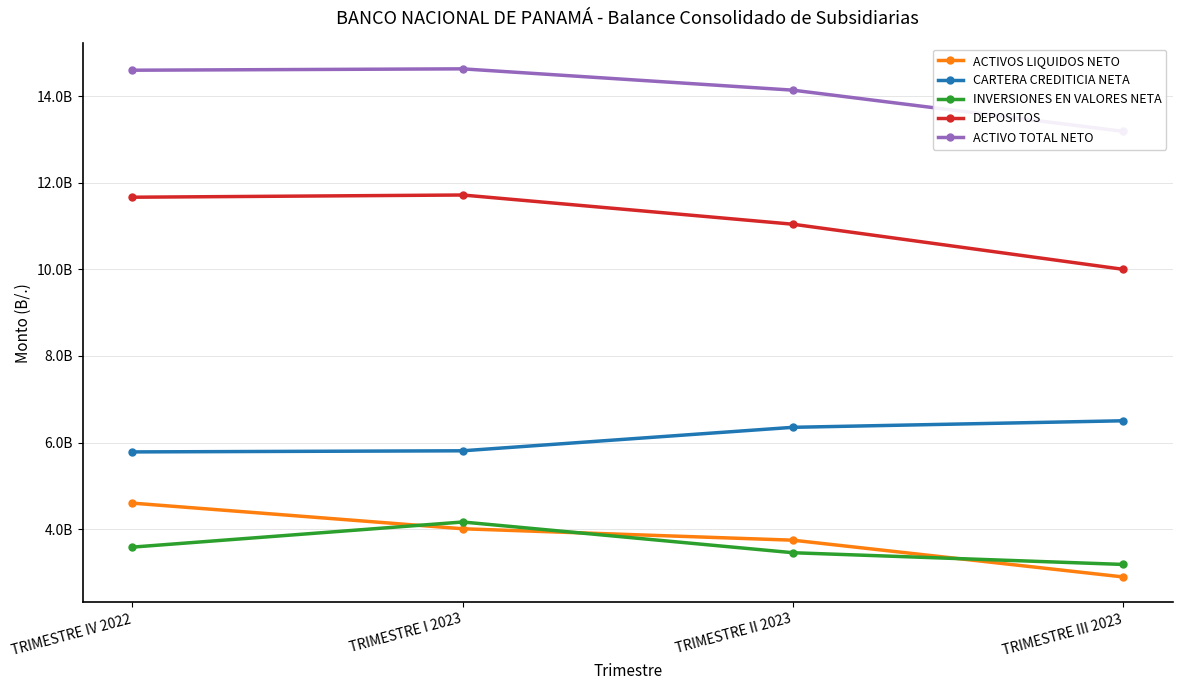

Which series has the largest total across all categories?

ACTIVO TOTAL NETO